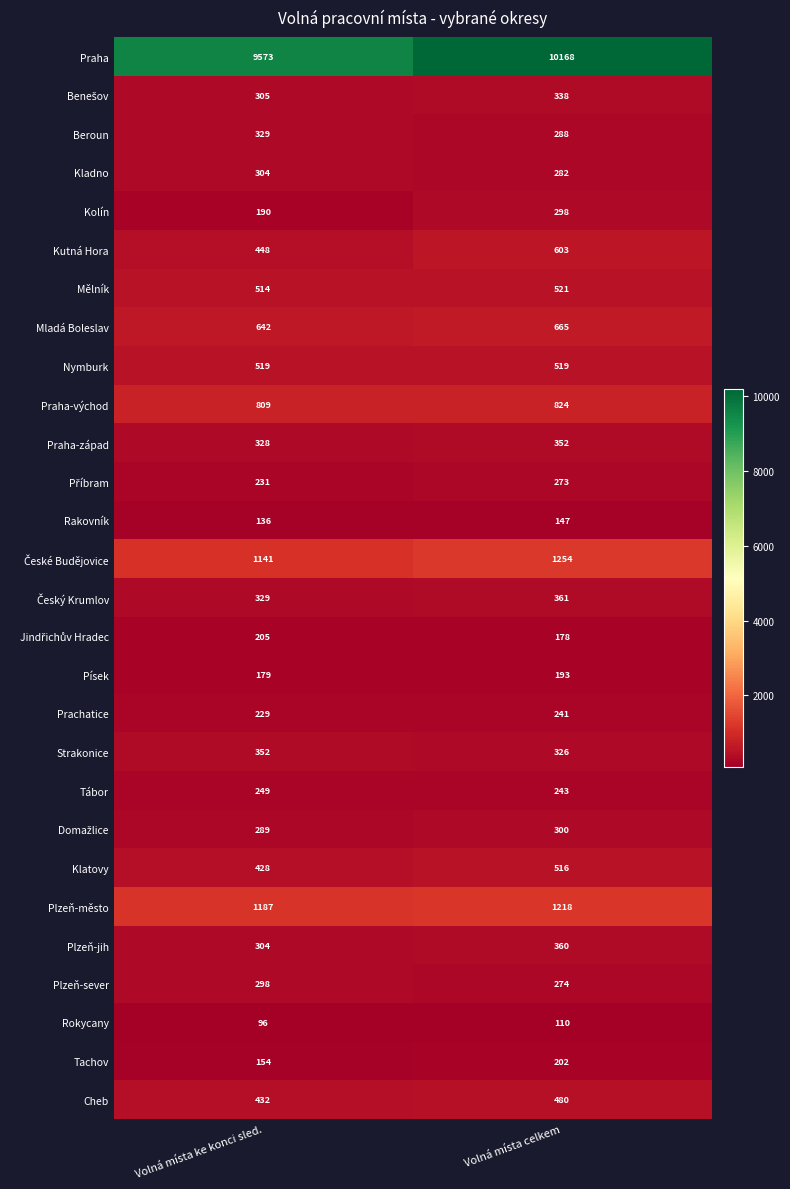

Which series has the largest total across all categories?

Praha